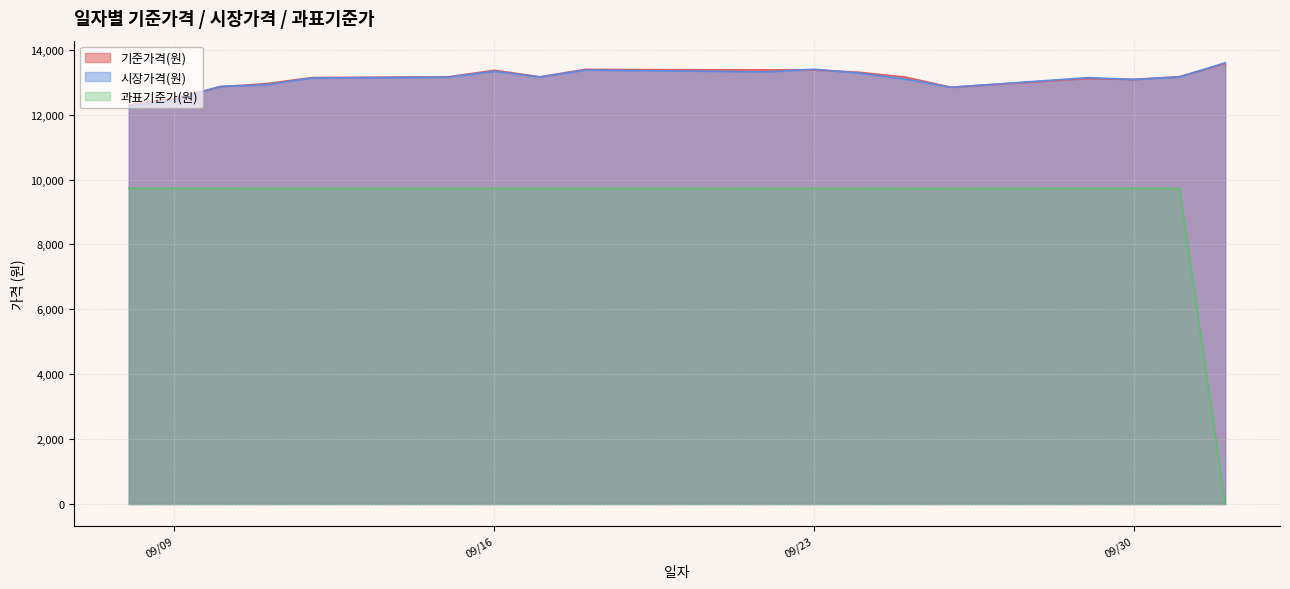

What is the label of the 11th point from the left?

2025.09.22